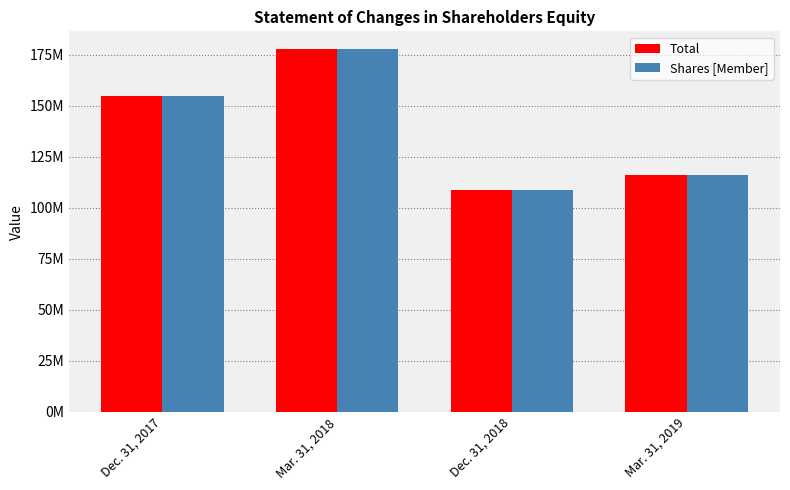

Which series has the largest range (max minus min)?

Total